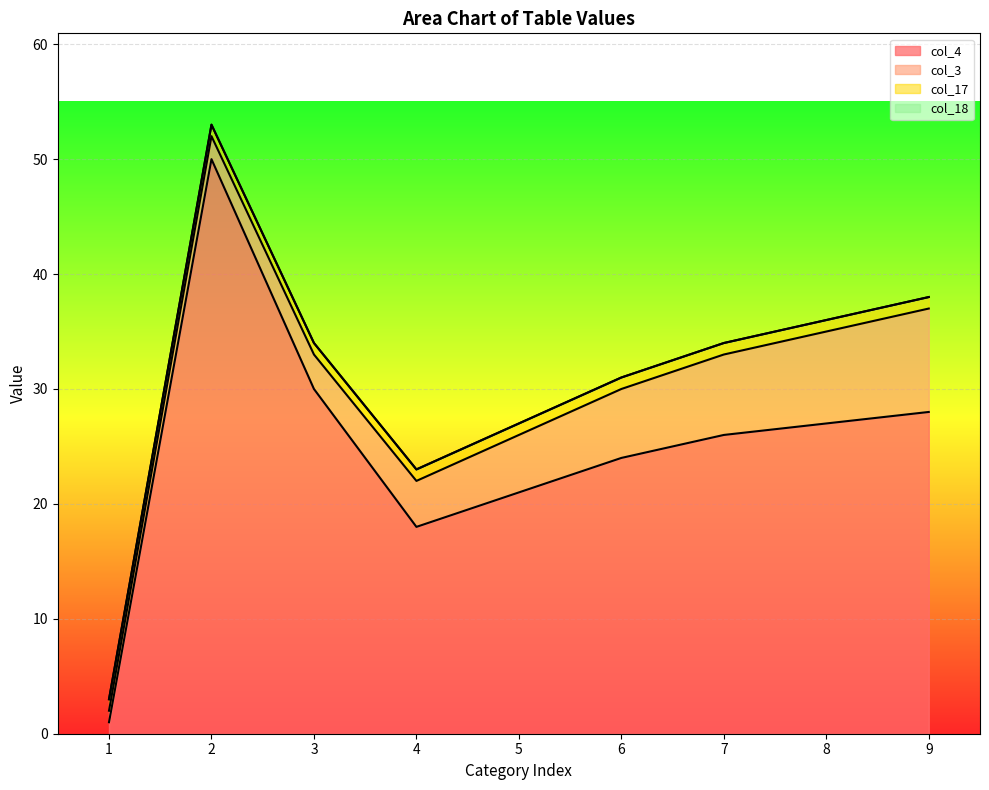

True or false: col_3 and col_17 cross at least once.

False